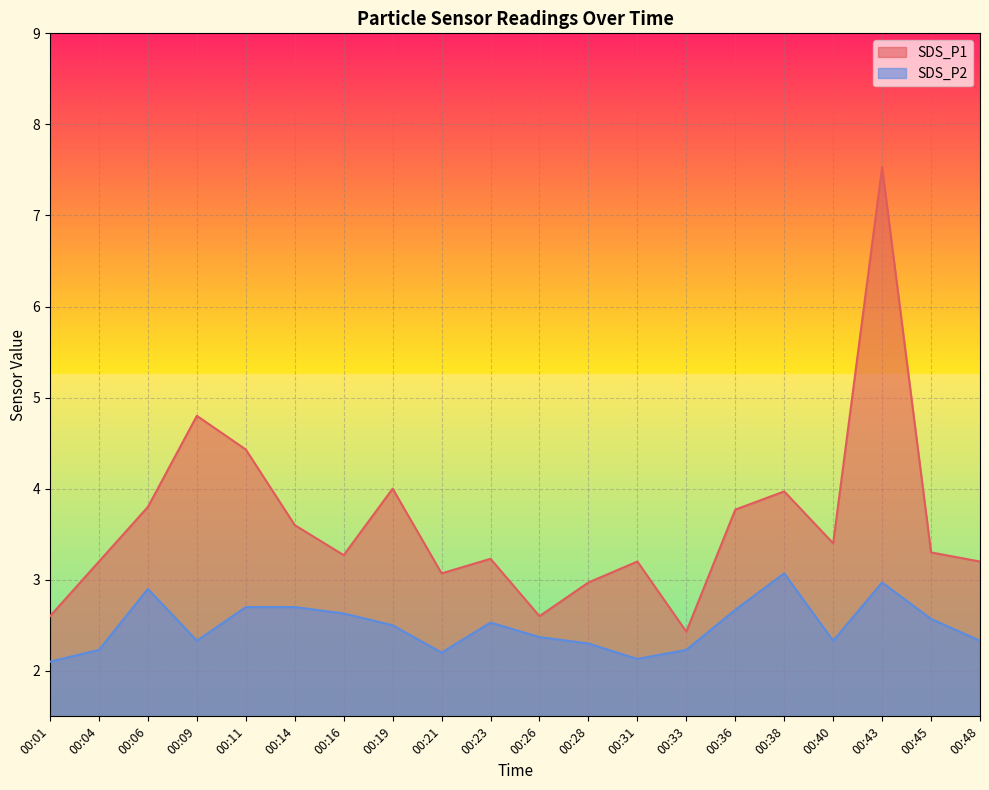

What is the average value of the SDS_P1 series?

3.6